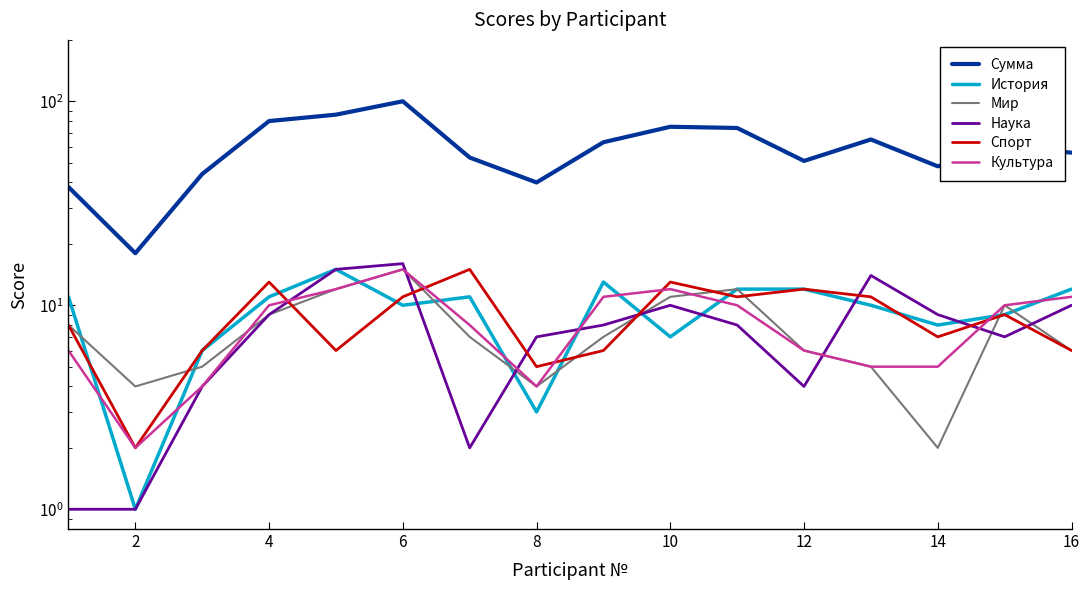

What is the average value of the Сумма series?

59